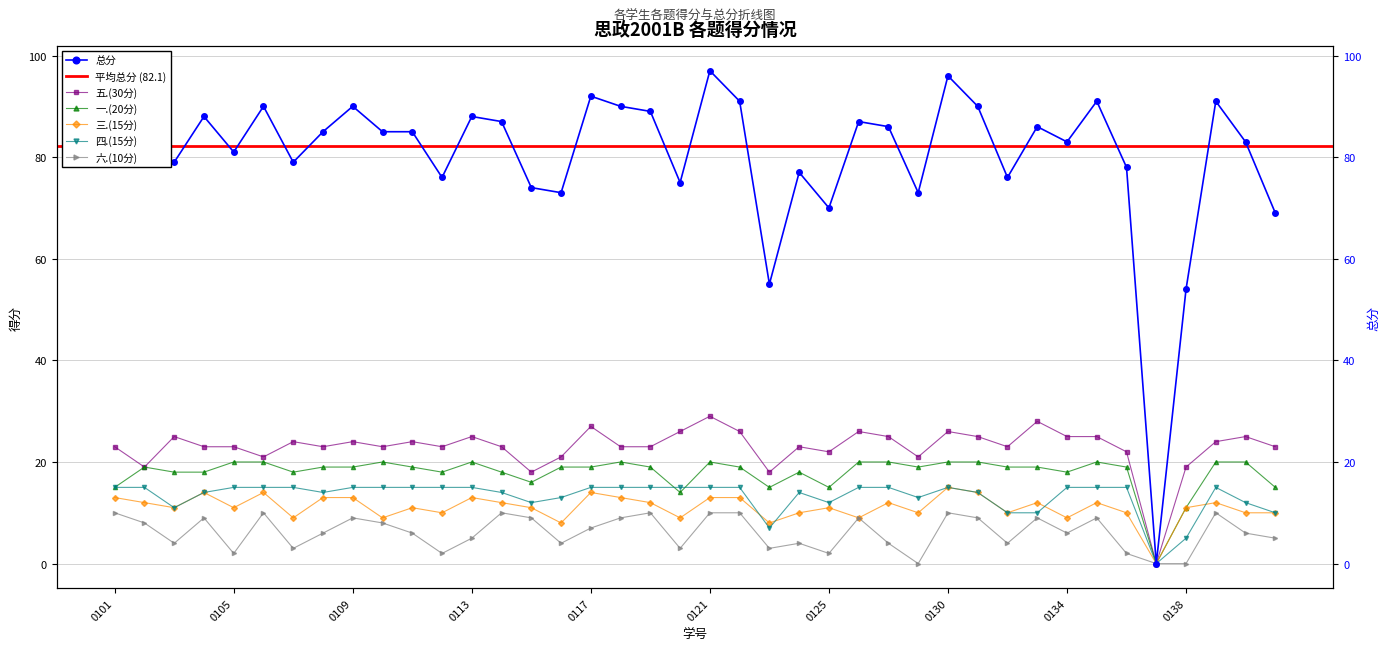

How many values in the 六.(10分) series exceed 6?

19